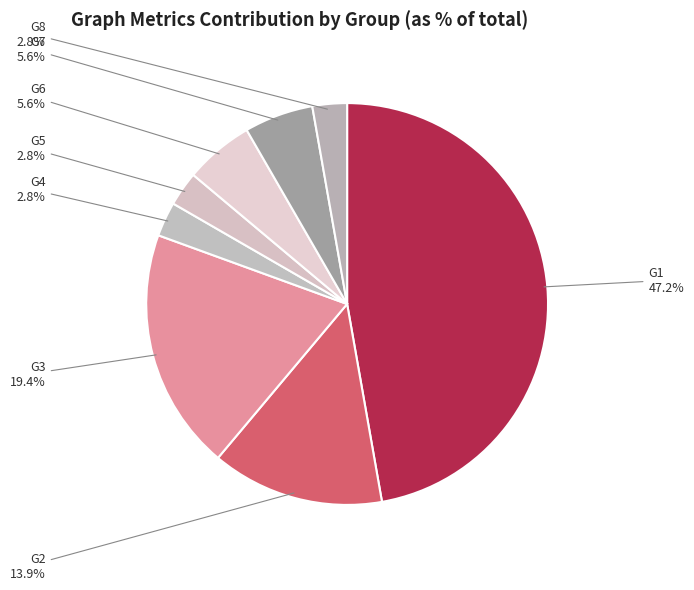

To the nearest percent, what is the average slice percentage?

12%